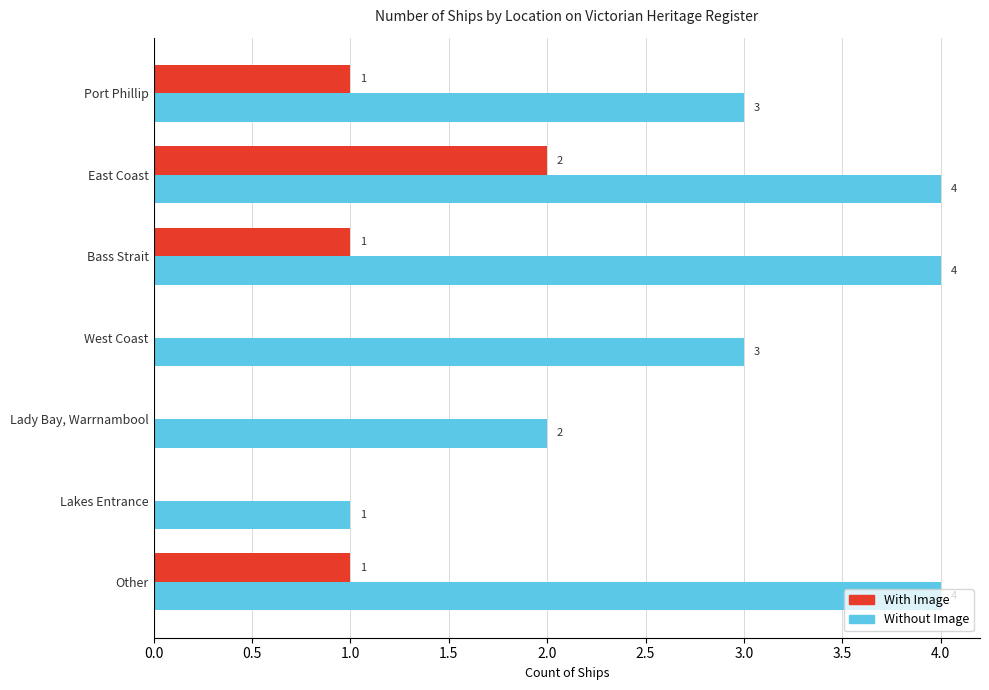

The With Image series shows -1 at West Coast. True or false?

False